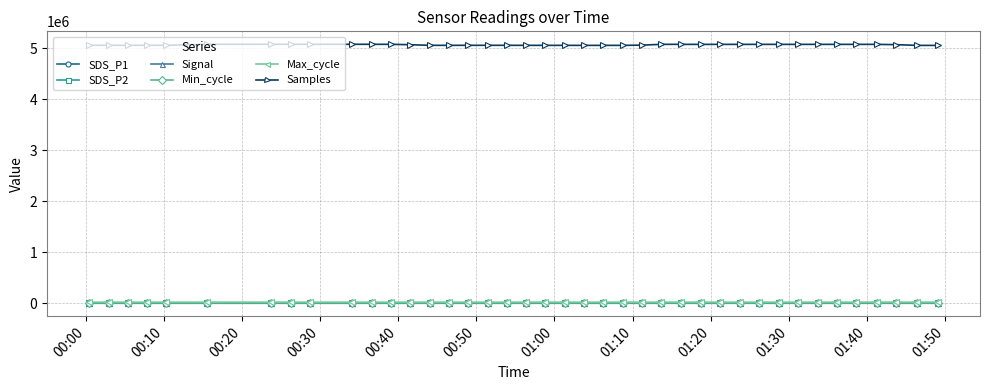

At how many categories does at least one series exceed 3955955?

40